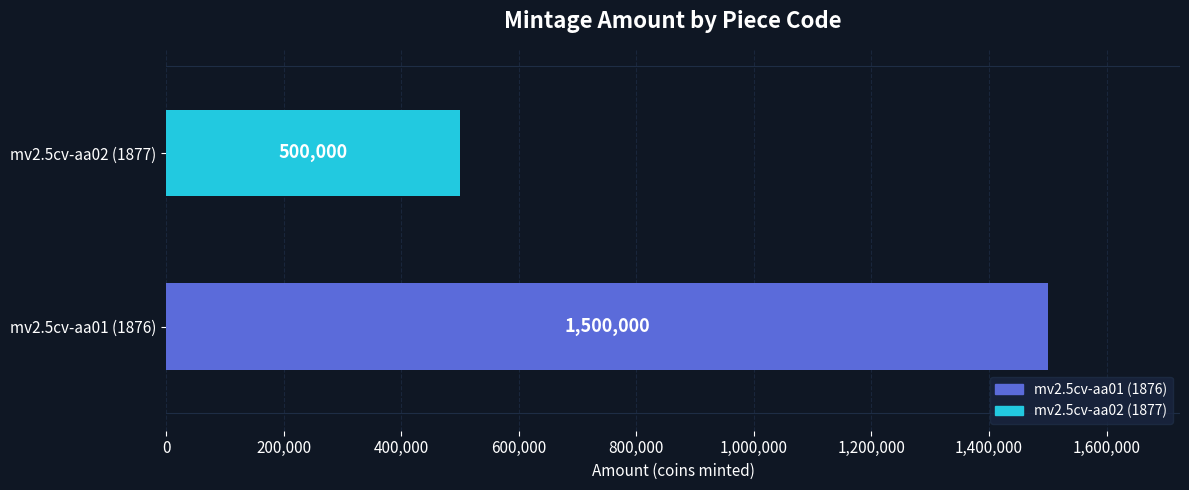

How many data points are less than 1500000?

1